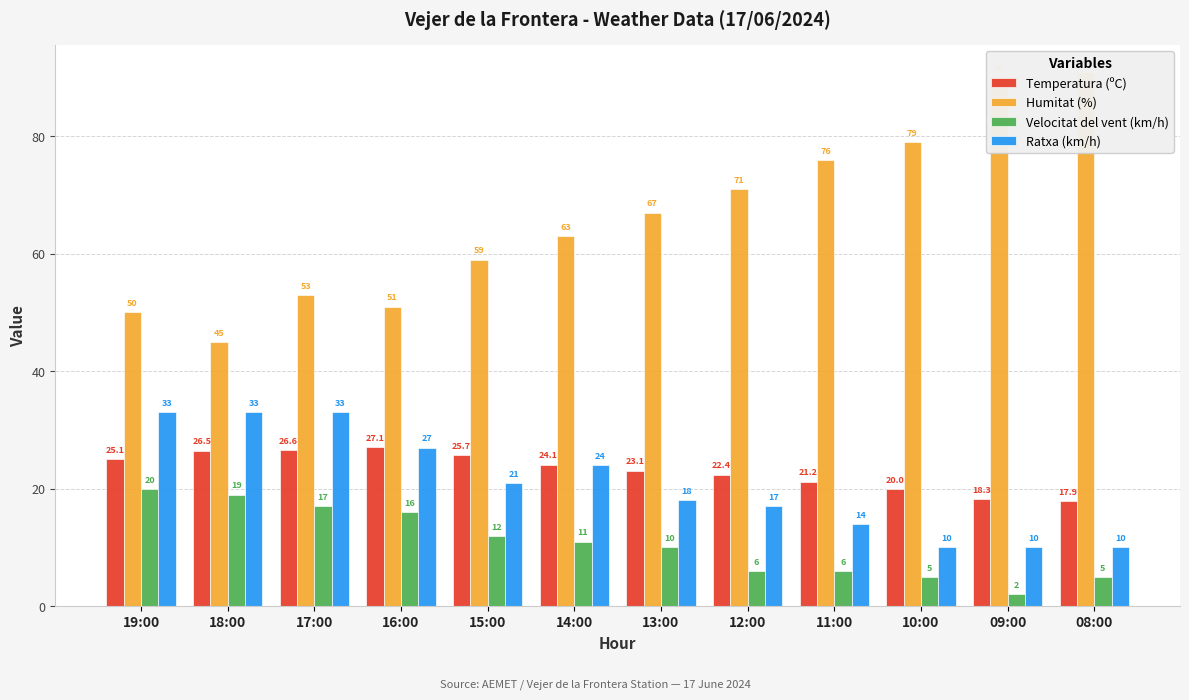

The Humitat (%) series shows 46.1 at 10:00. True or false?

False